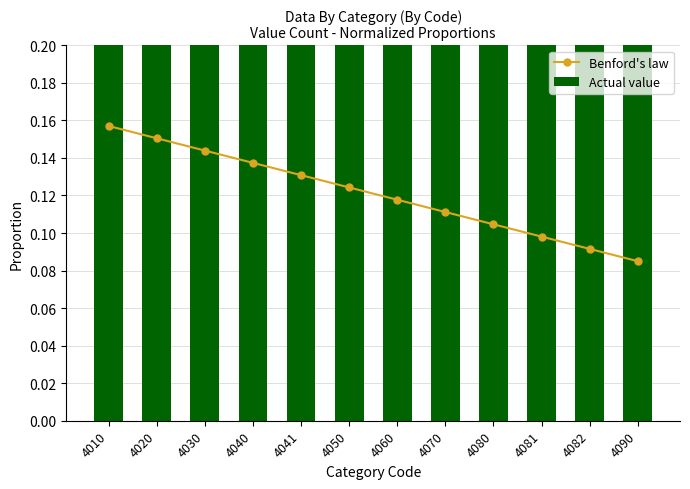

How many categories are shown in the chart?

12